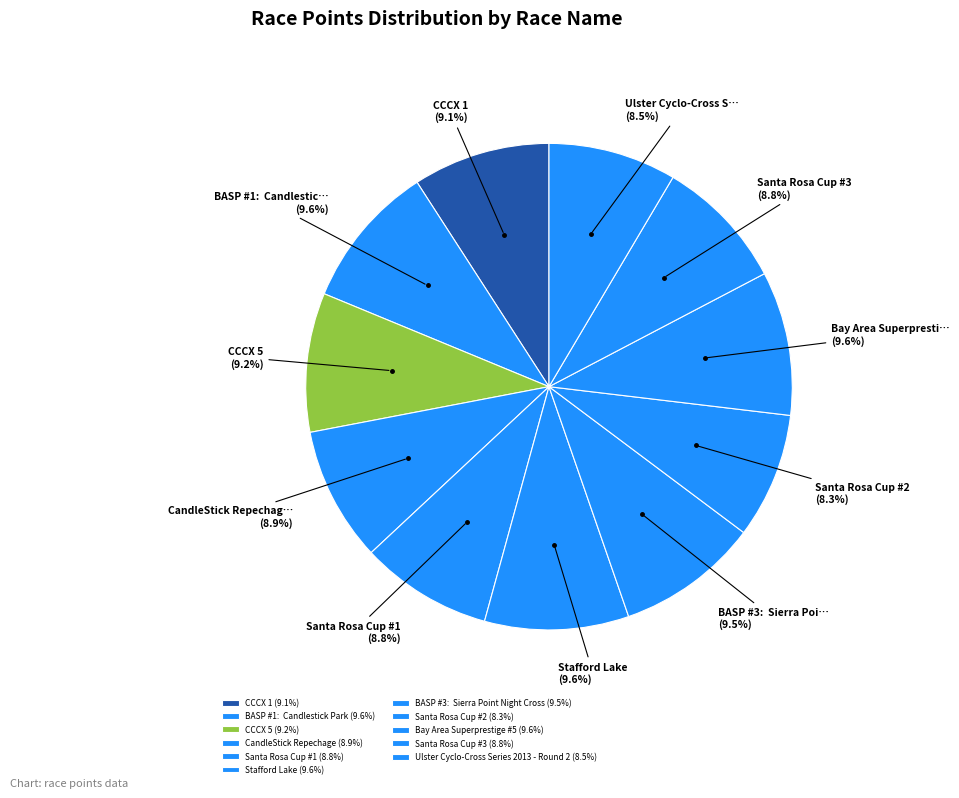

Which slice is the smallest?

Santa Rosa Cup #2